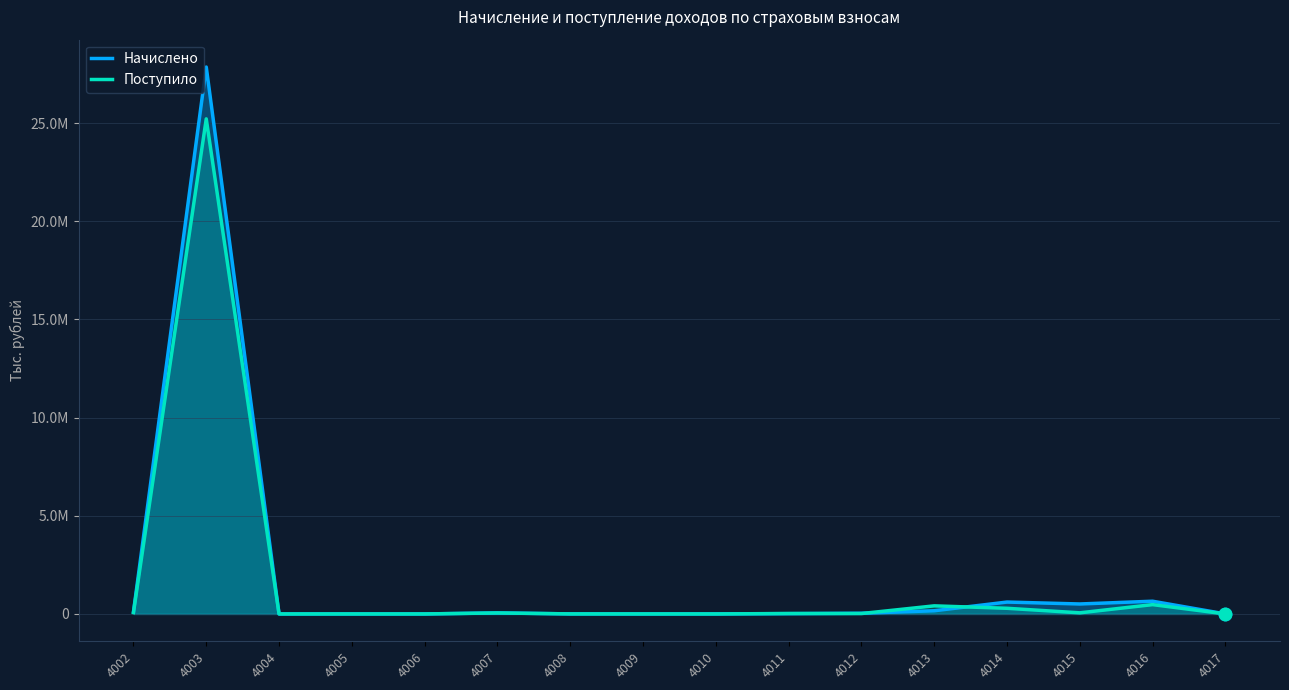

What is the total value across all series at 4013?

575108